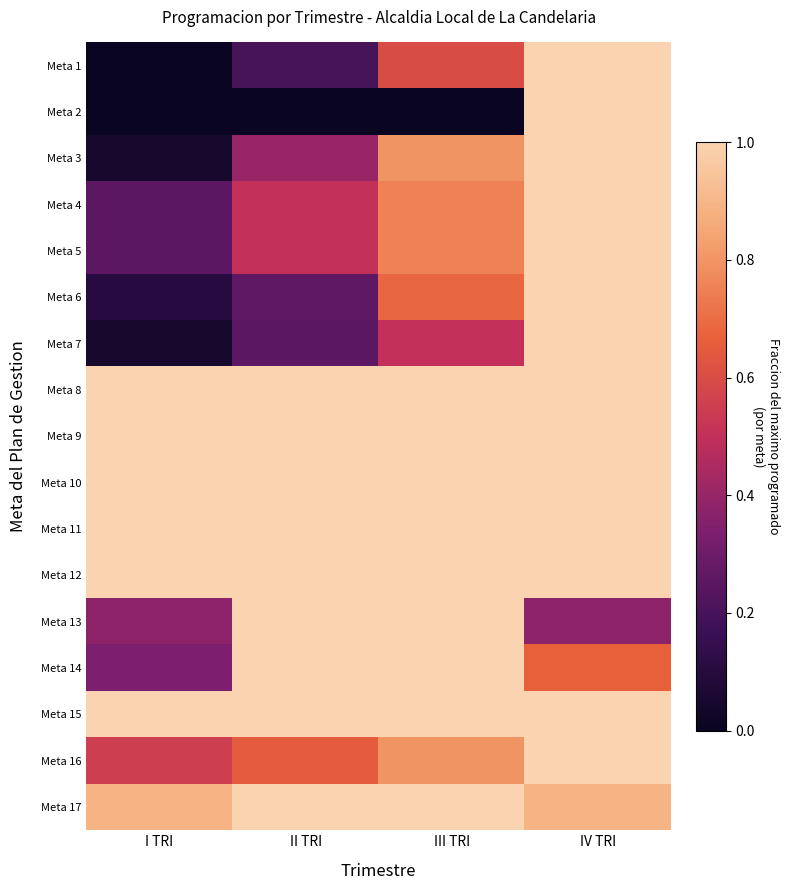

Which label corresponds to the smallest value in the chart?

I TRI